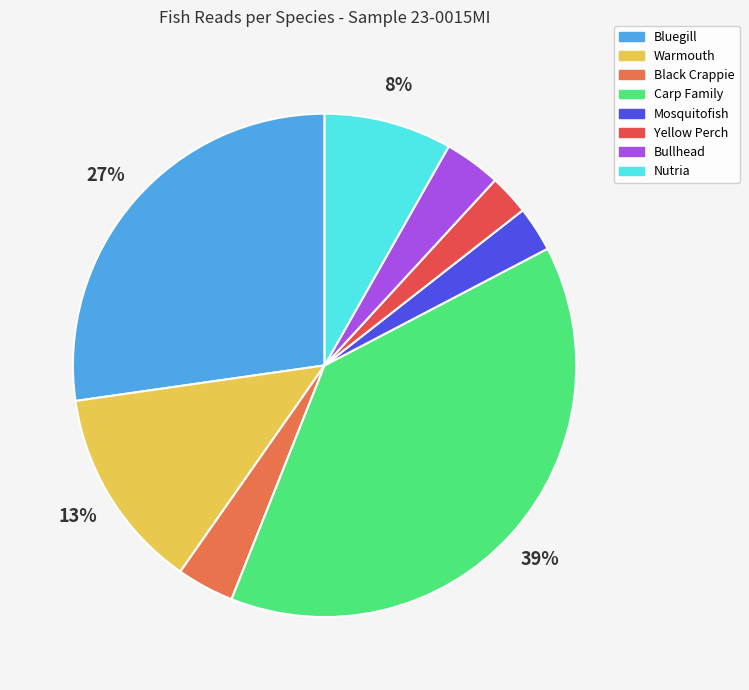

How many segments does this pie chart have?

8